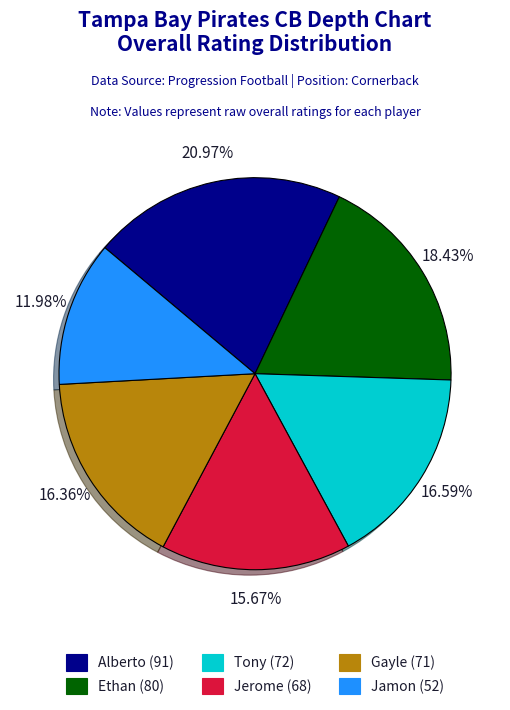

To the nearest percent, what portion does Jamon represent?

12%